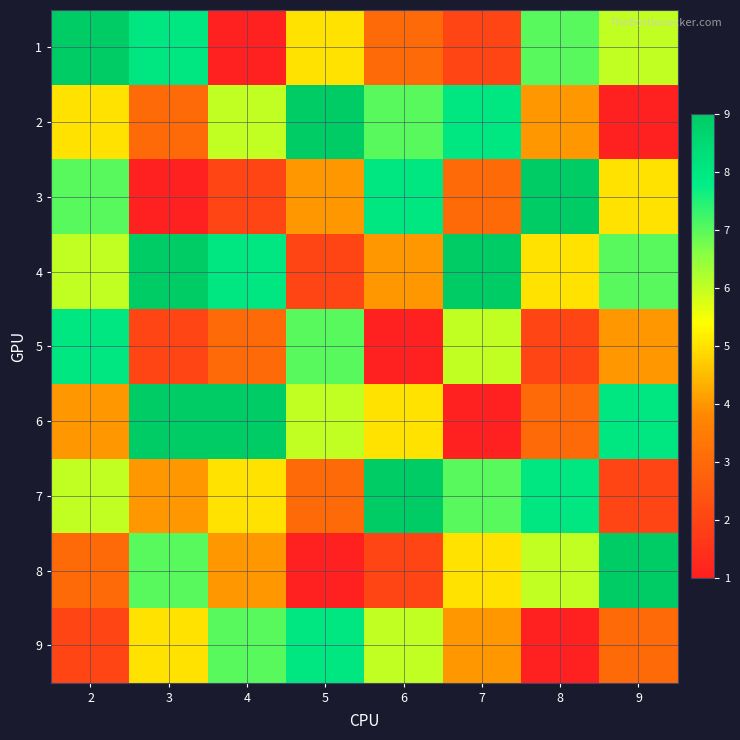

Between 2 and 9, which is larger?

2